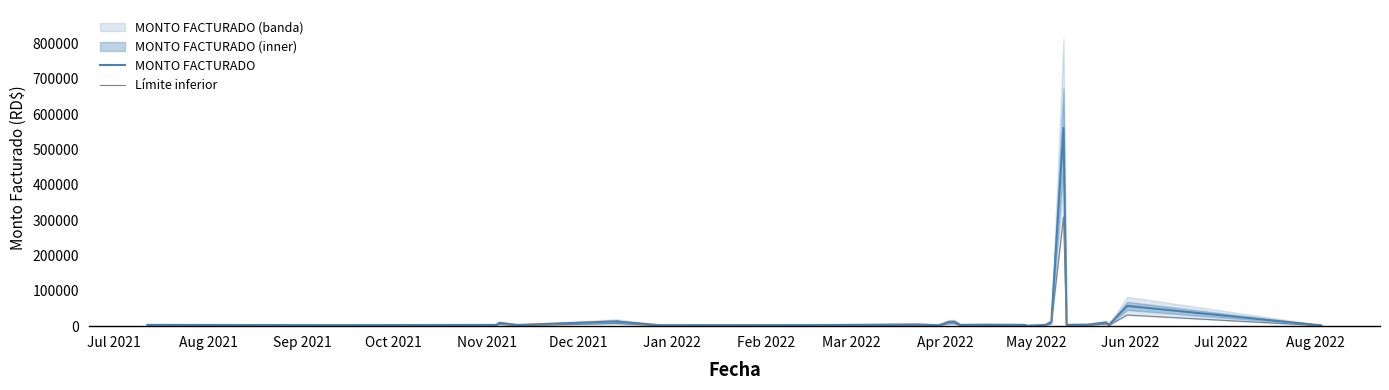

What is the average value of the Límite inferior series?

15708.6